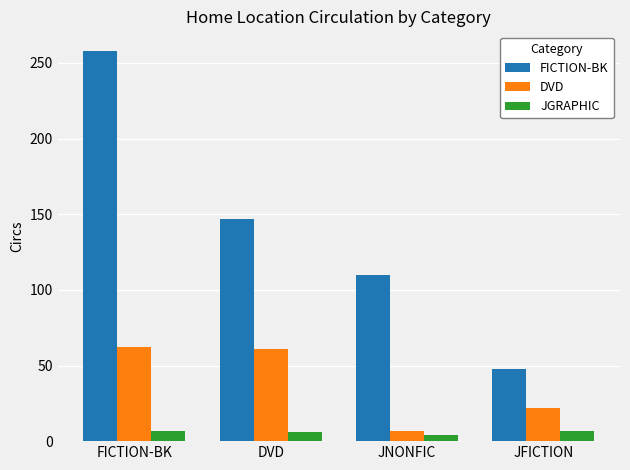

Which category has the lowest value in the DVD series?

JNONFIC